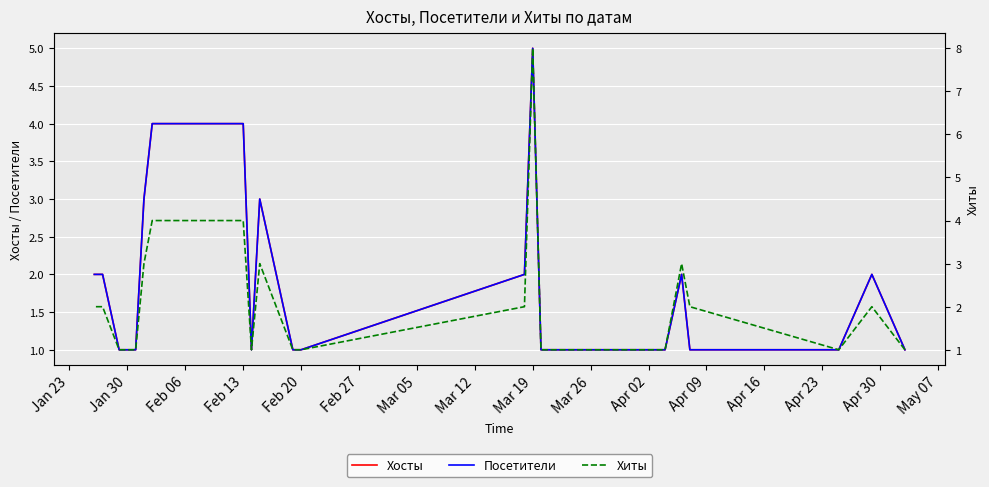

True or false: Посетители and Хосты cross at least once.

False